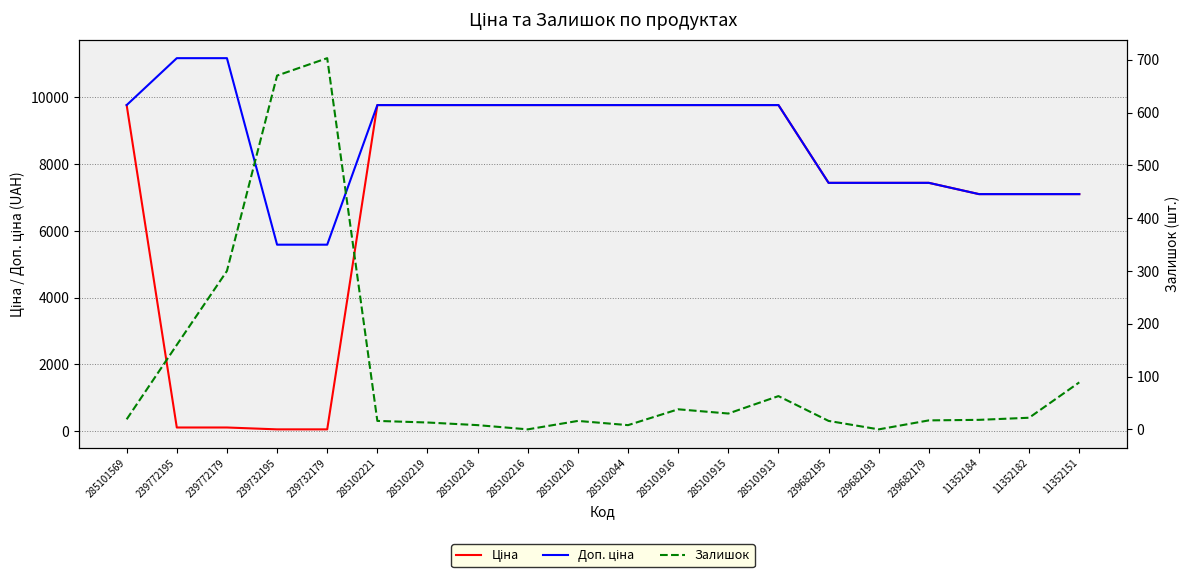

Rank the series by their maximum value, from lowest to highest.

Залишок, Ціна, Доп. ціна